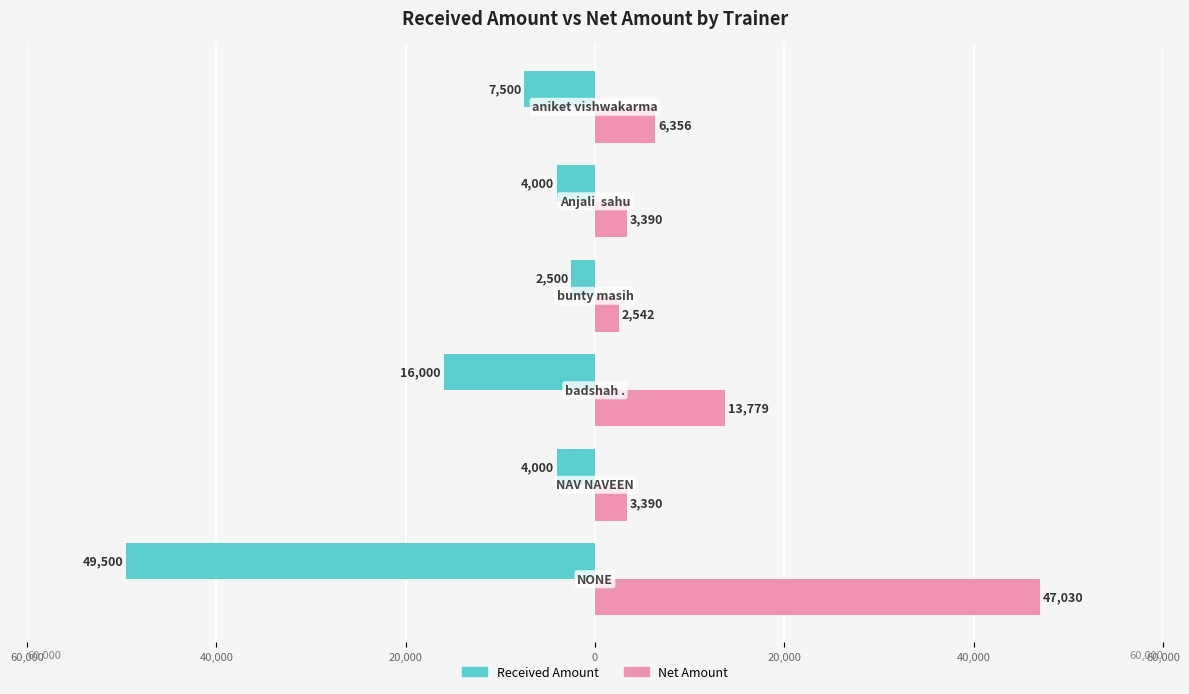

What are all the series names shown in the legend?

Received Amount, Net Amount